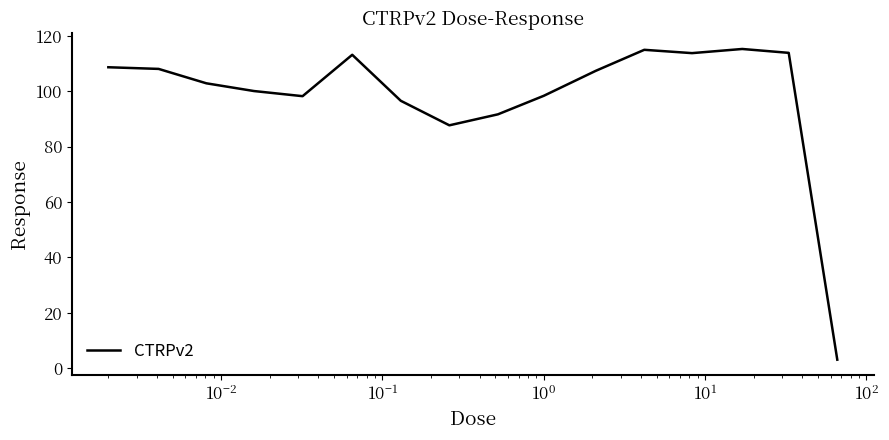

What is the greatest value displayed?

115.3